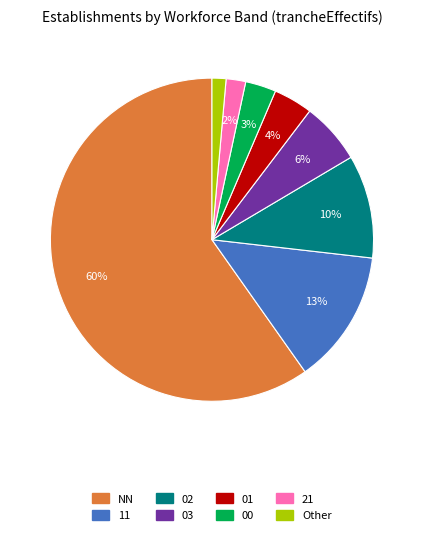

Which category has the biggest portion of the pie?

NN